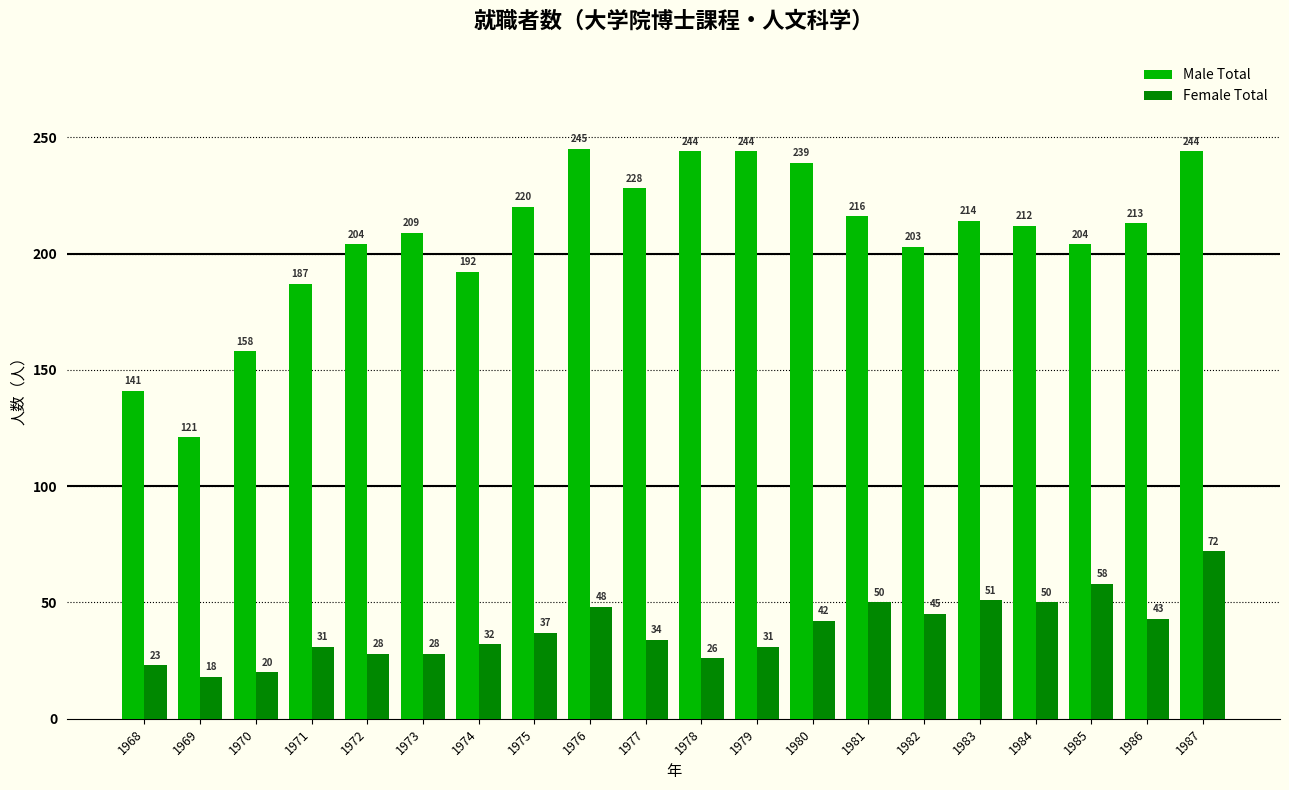

Which label corresponds to the smallest value in the chart?

1969